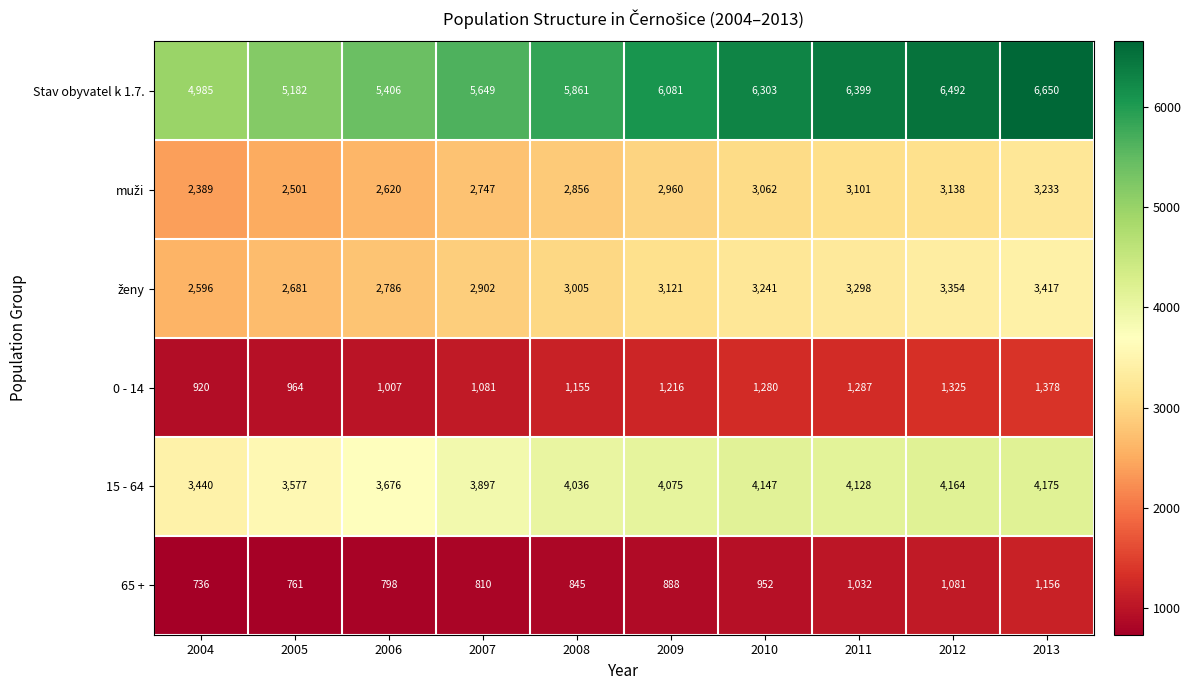

Which series has the largest total across all categories?

Stav obyvatel k 1.7.